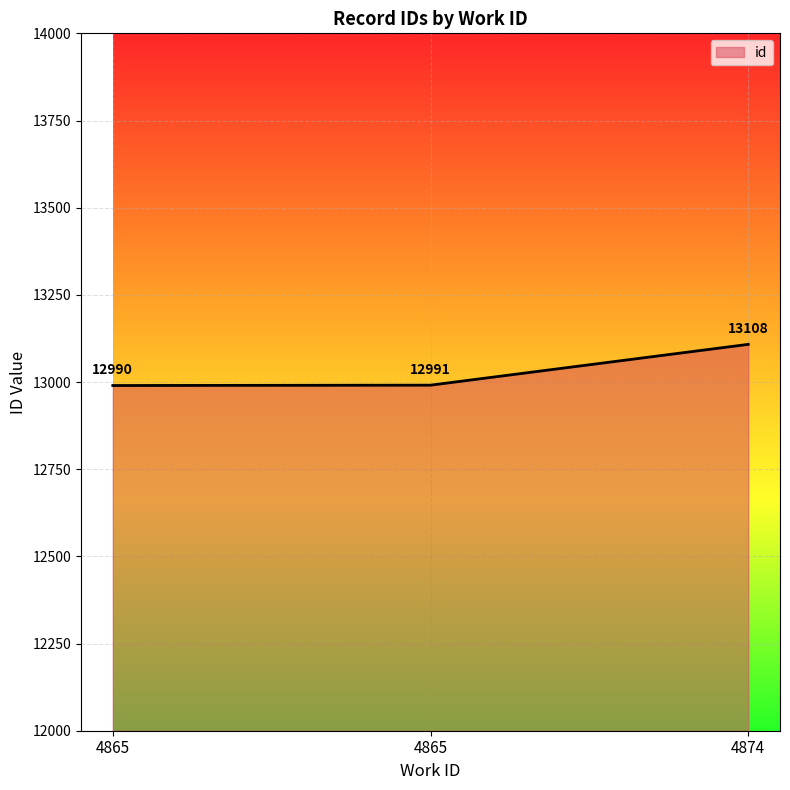

What is the smallest value displayed?

12990